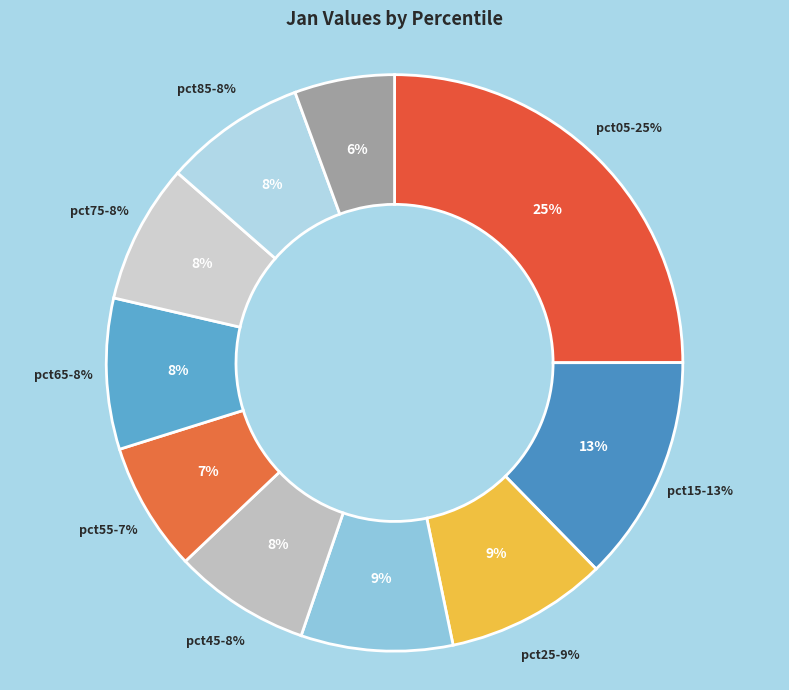

Combined, do pct25 and pct85 account for over 50%?

No